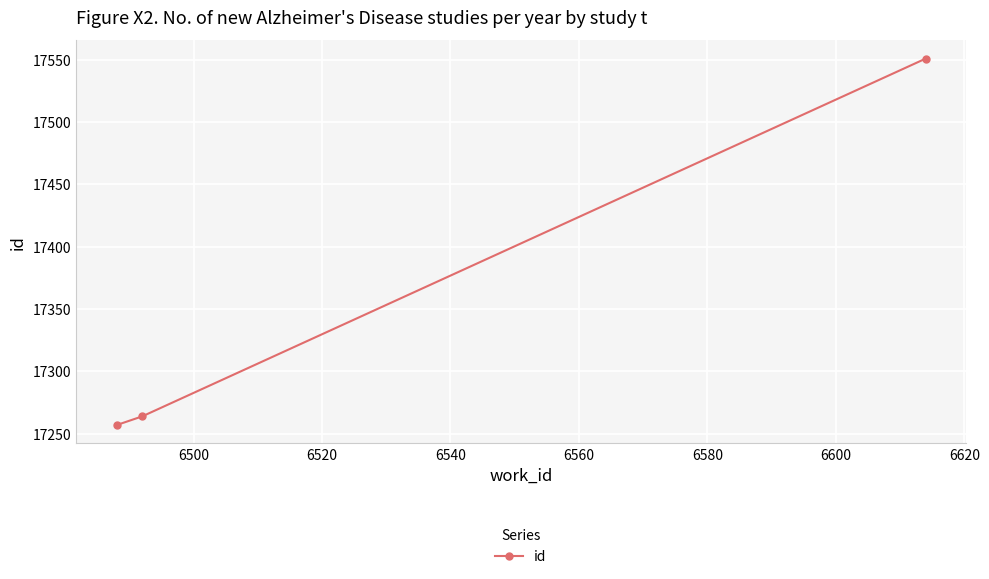

What is the value of the 3rd point from the left?

17551